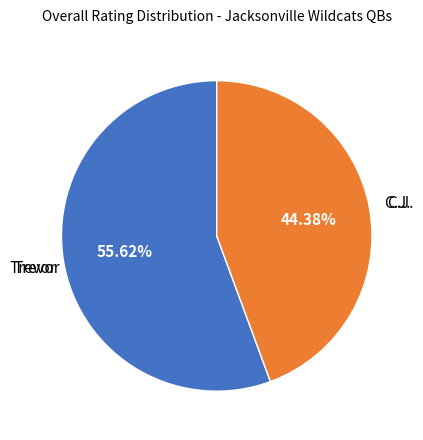

Is there a majority slice in this chart?

Yes